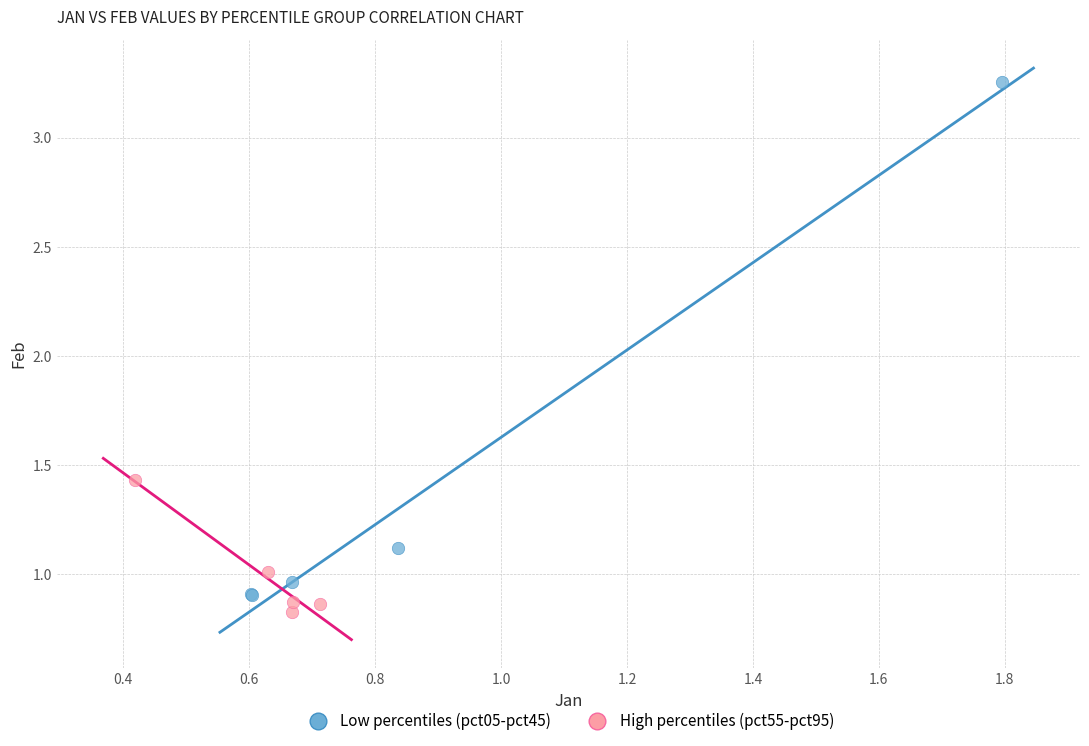

Which series contains the highest Y value?

Low percentiles (pct05-pct45)